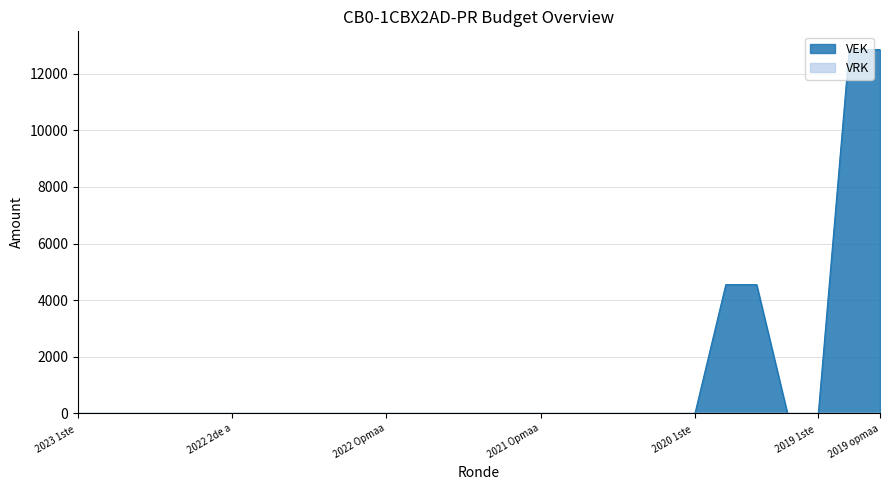

What is the label of the 25th point from the right?

2023 Opmaak - goedgekeurd